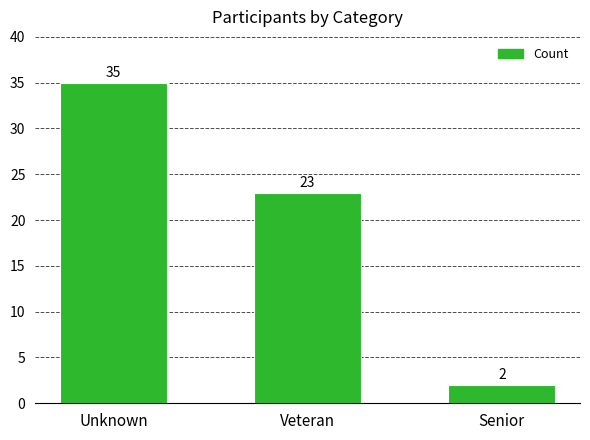

List the labels in order of value, smallest first.

Senior, Veteran, Unknown